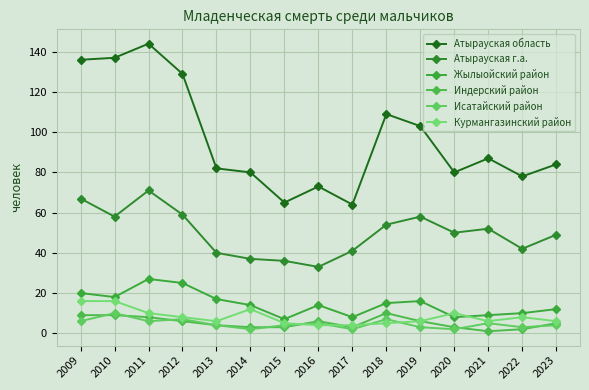

Which series has the largest range (max minus min)?

Атырауская область